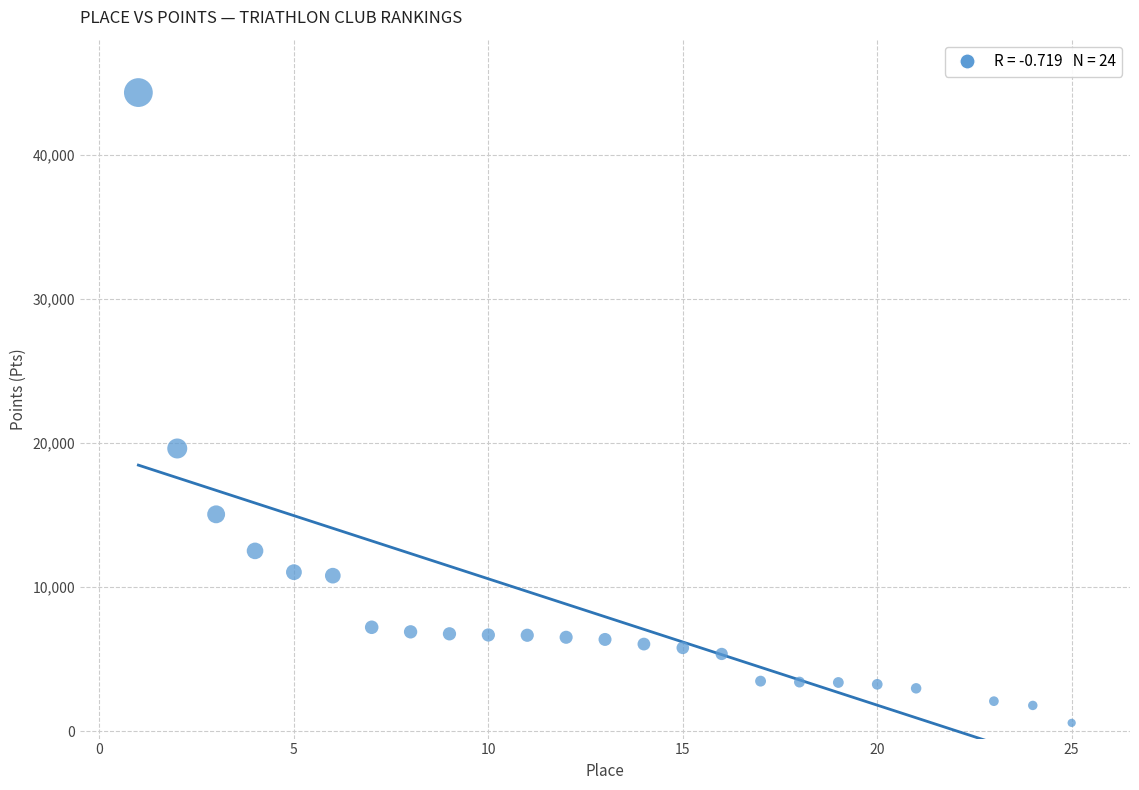

What Y value in the scatter plot is closest to 22459?

19631